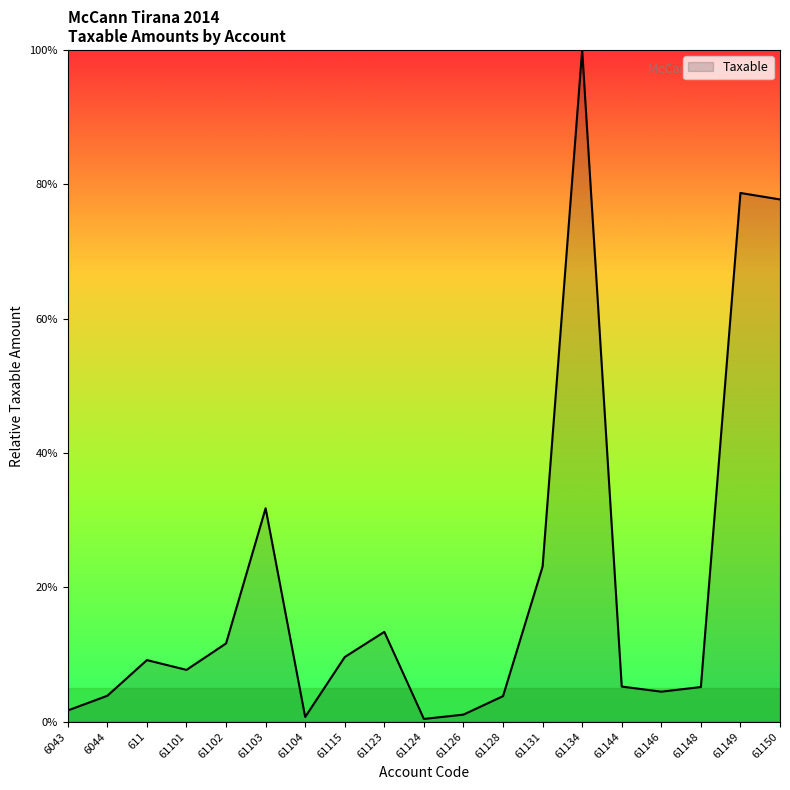

The chart shows a value of 1.1 at 61126. True or false?

True